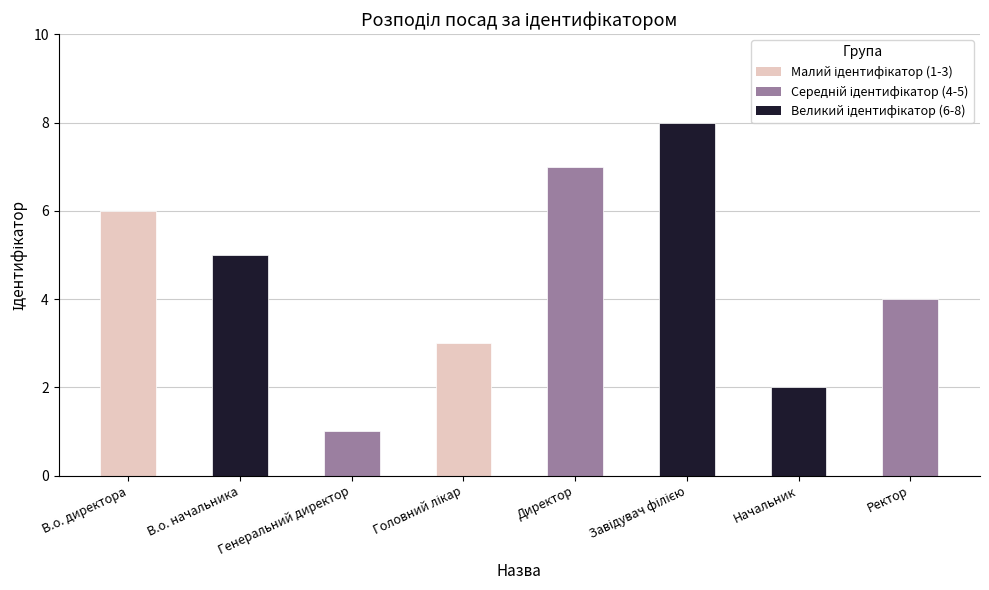

What position from the right is Ректор?

1